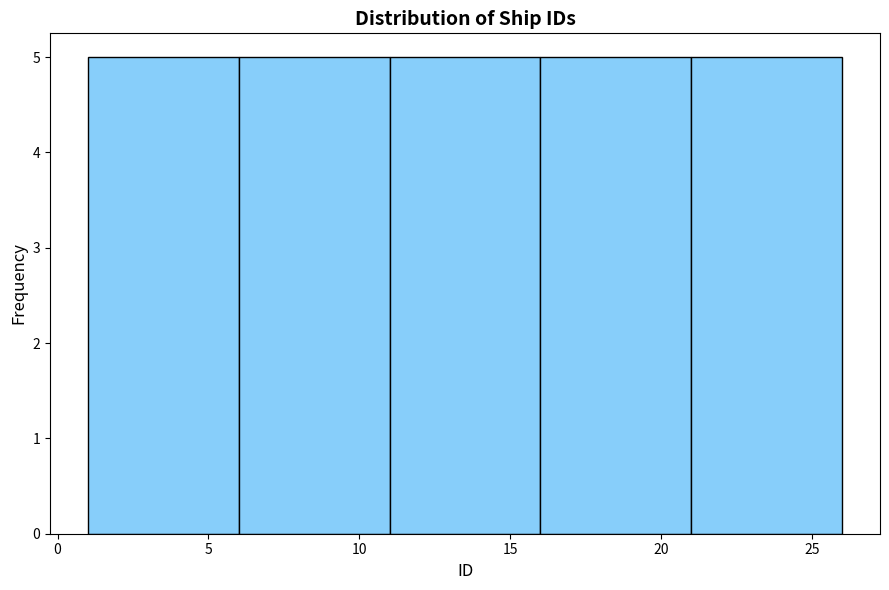

Reading left to right, transcribe this chart: for each bar, give the range it covers on the x-axis and its height. The values are not printed on the chart, so give them approximately, as read against the axis.

1 to 6: 5
6 to 11: 5
11 to 16: 5
16 to 21: 5
21 to 26: 5